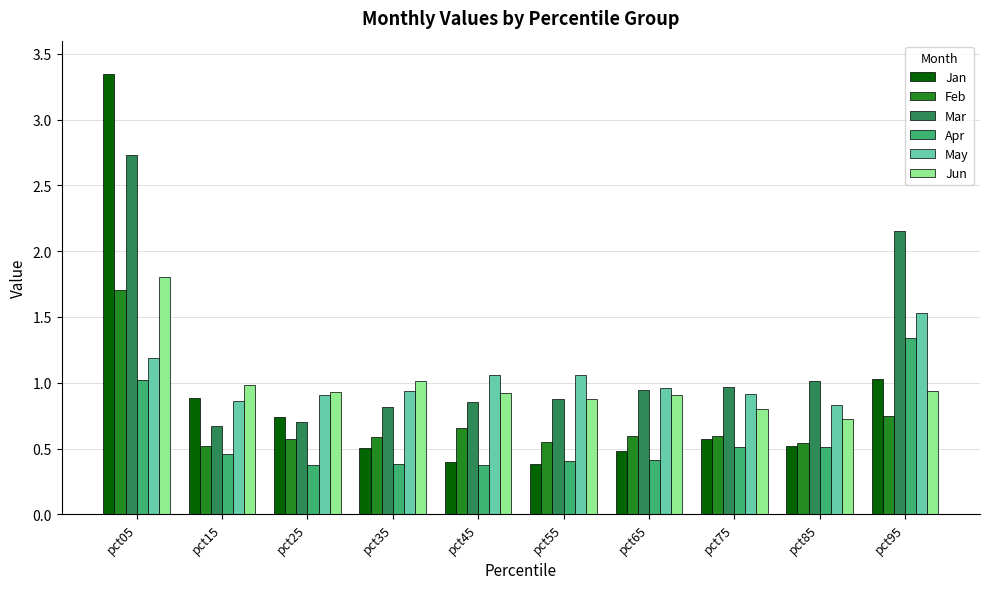

List the series in order of their peak value, lowest first.

Apr, May, Feb, Jun, Mar, Jan